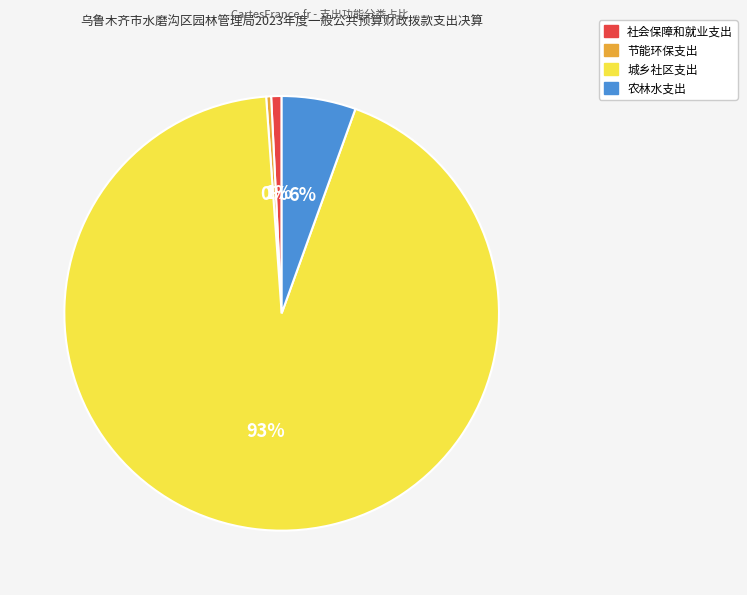

Which category has the biggest portion of the pie?

城乡社区支出